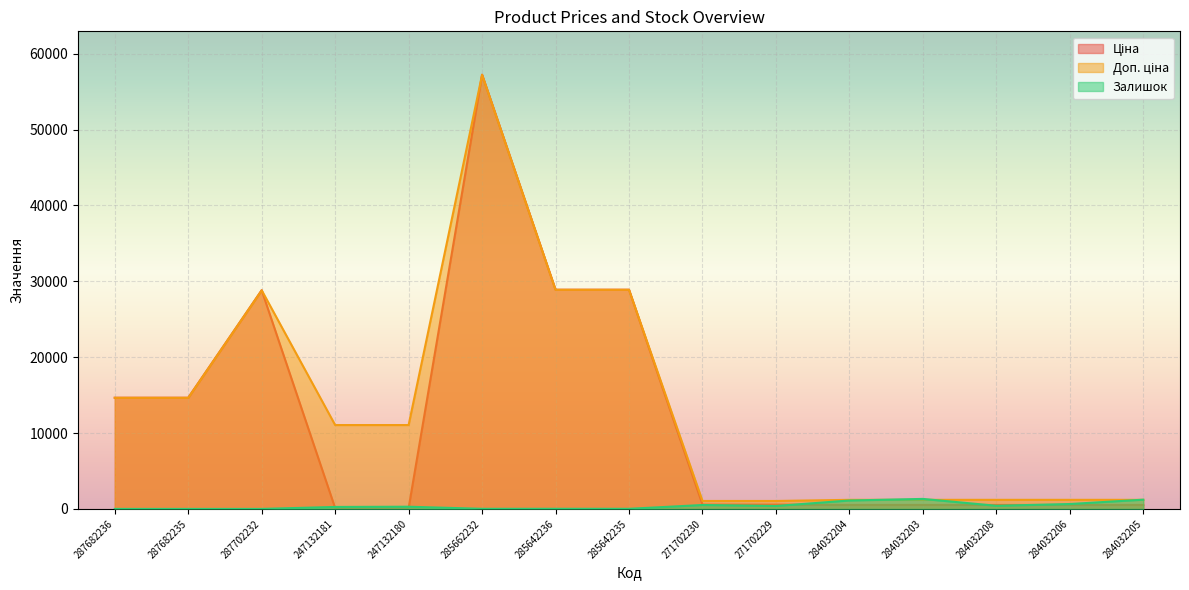

Is it true that Ціна equals 110.5 at 247132181?

True